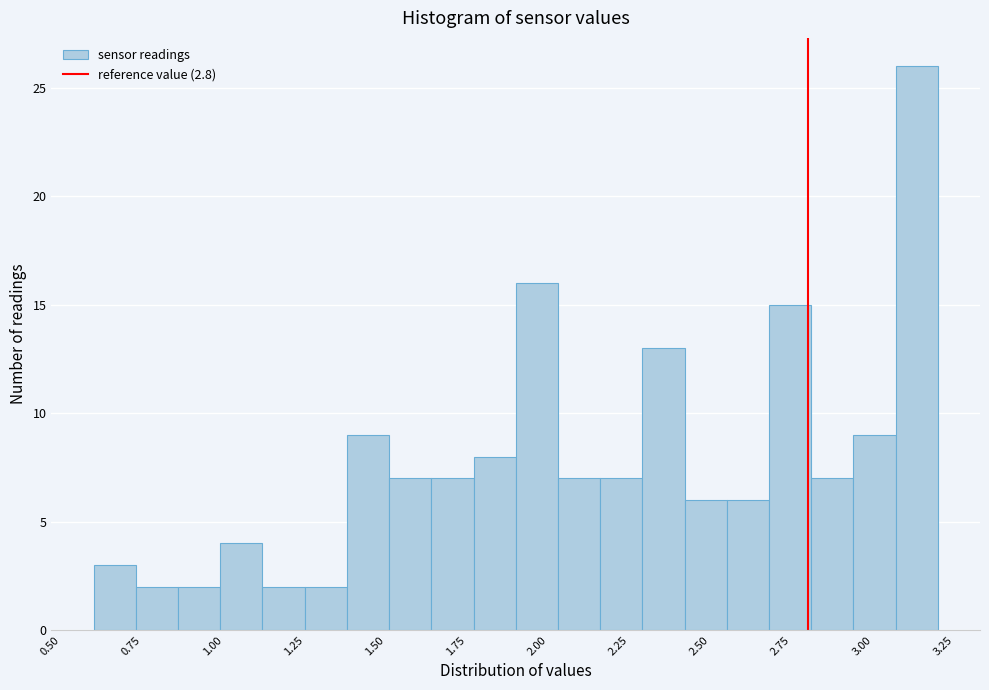

Around what value on the x-axis is the tallest bar? Give the approximate position of its centre, as read against the axis.

3.15